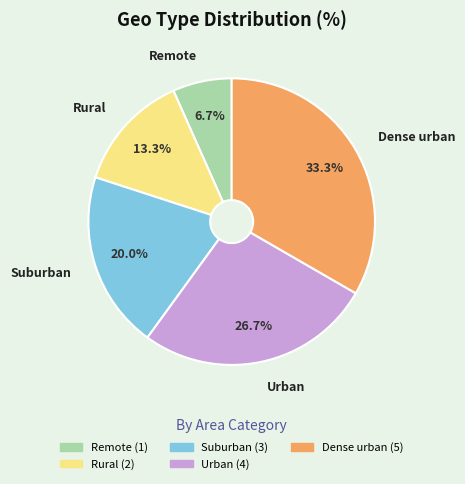

Which category has the smallest portion of the pie?

Remote